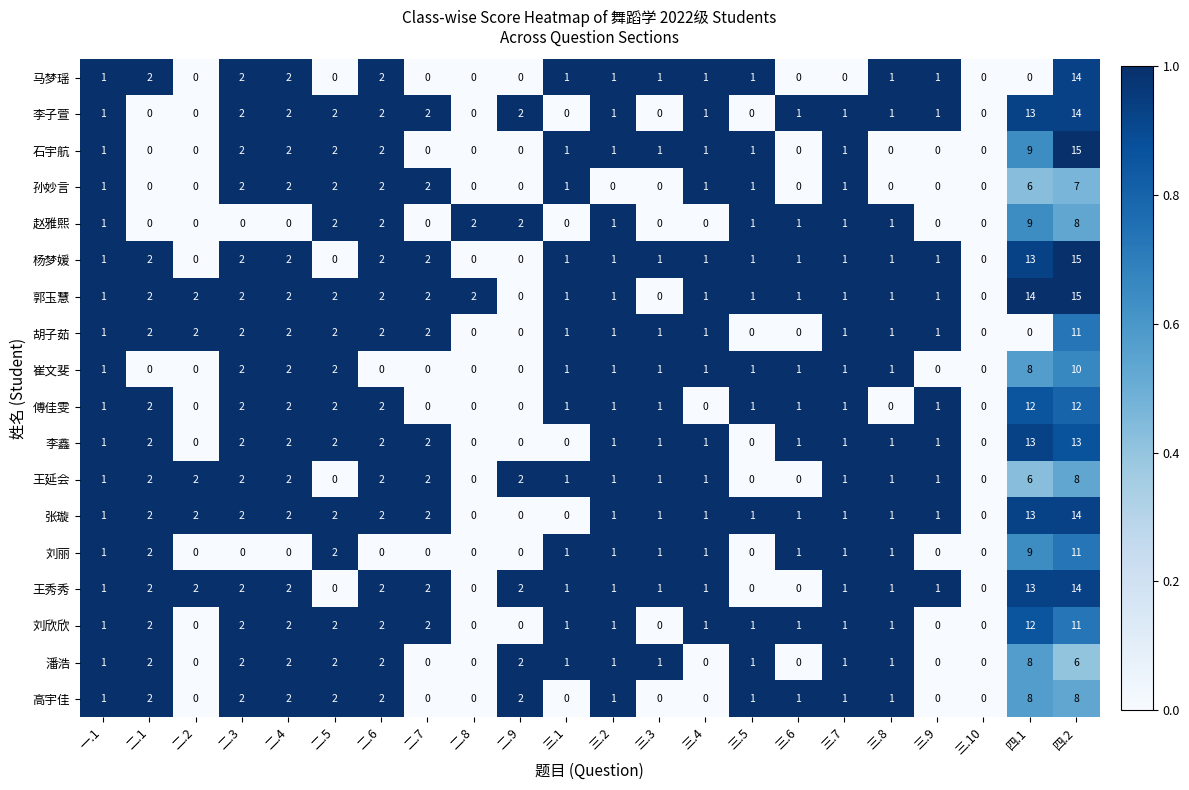

What is the greatest value displayed?

15